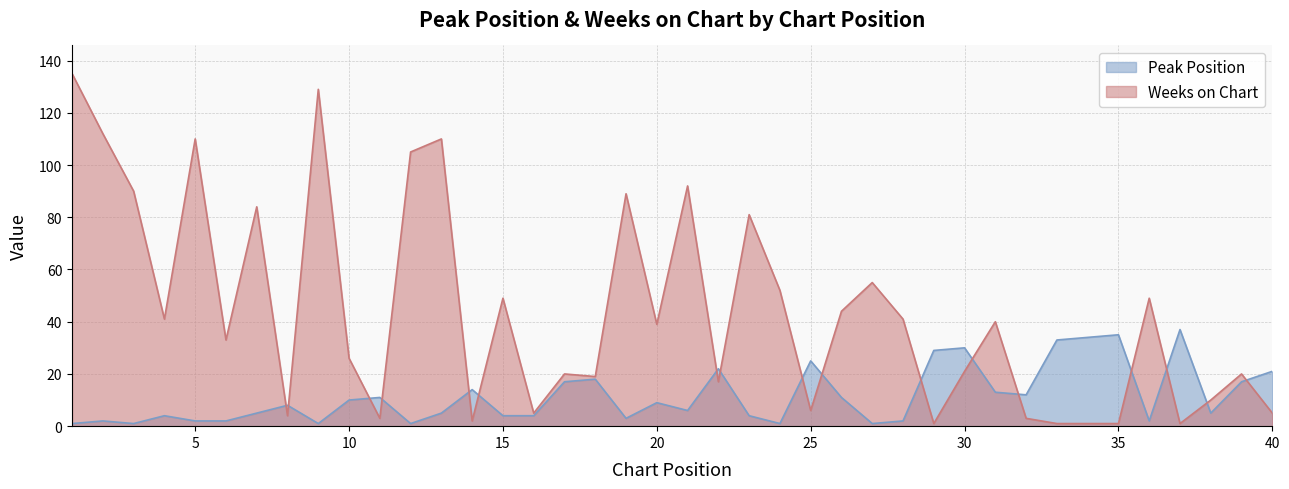

Between 26 and 33, which series saw the biggest shift?

Weeks on Chart